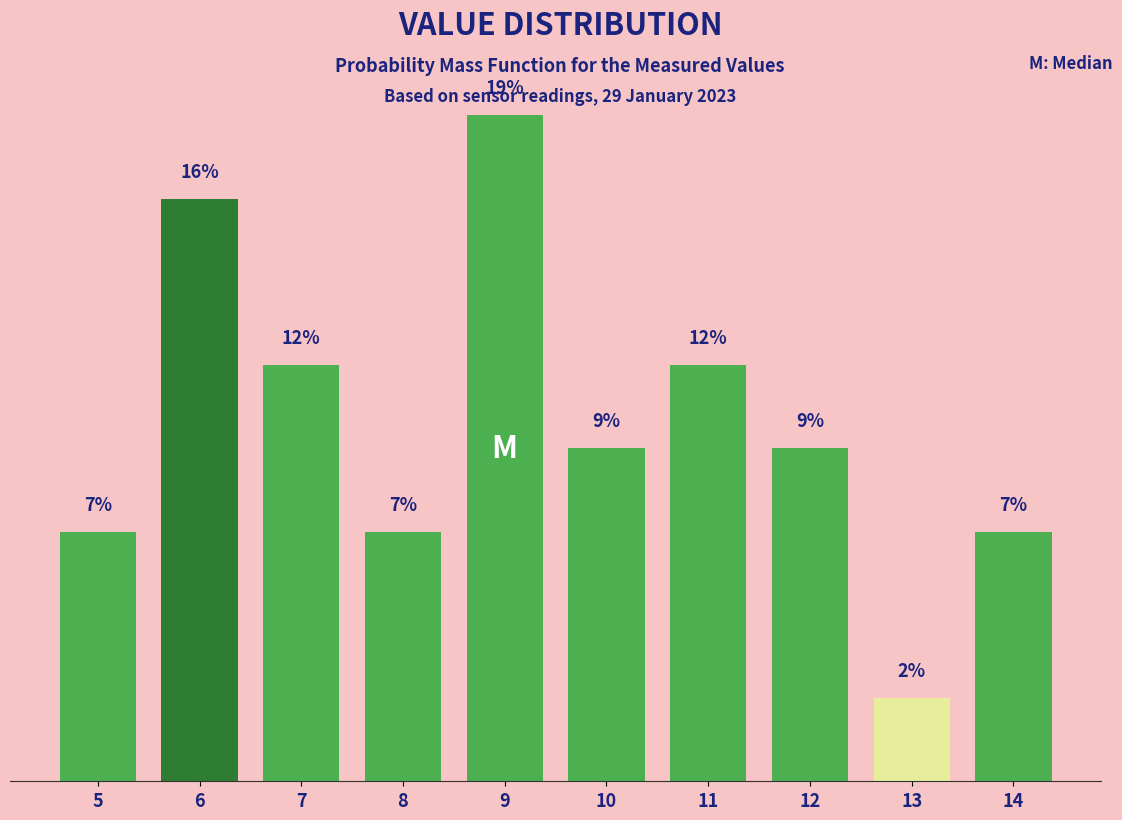

Are the bars horizontal?

No